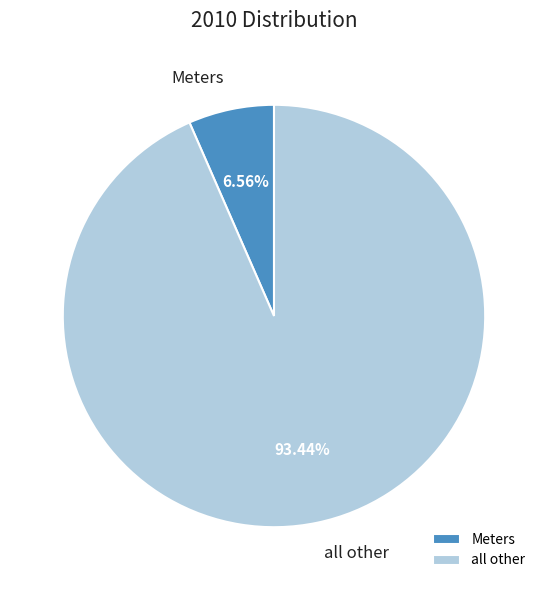

Is there any slice that represents more than half of the pie?

Yes